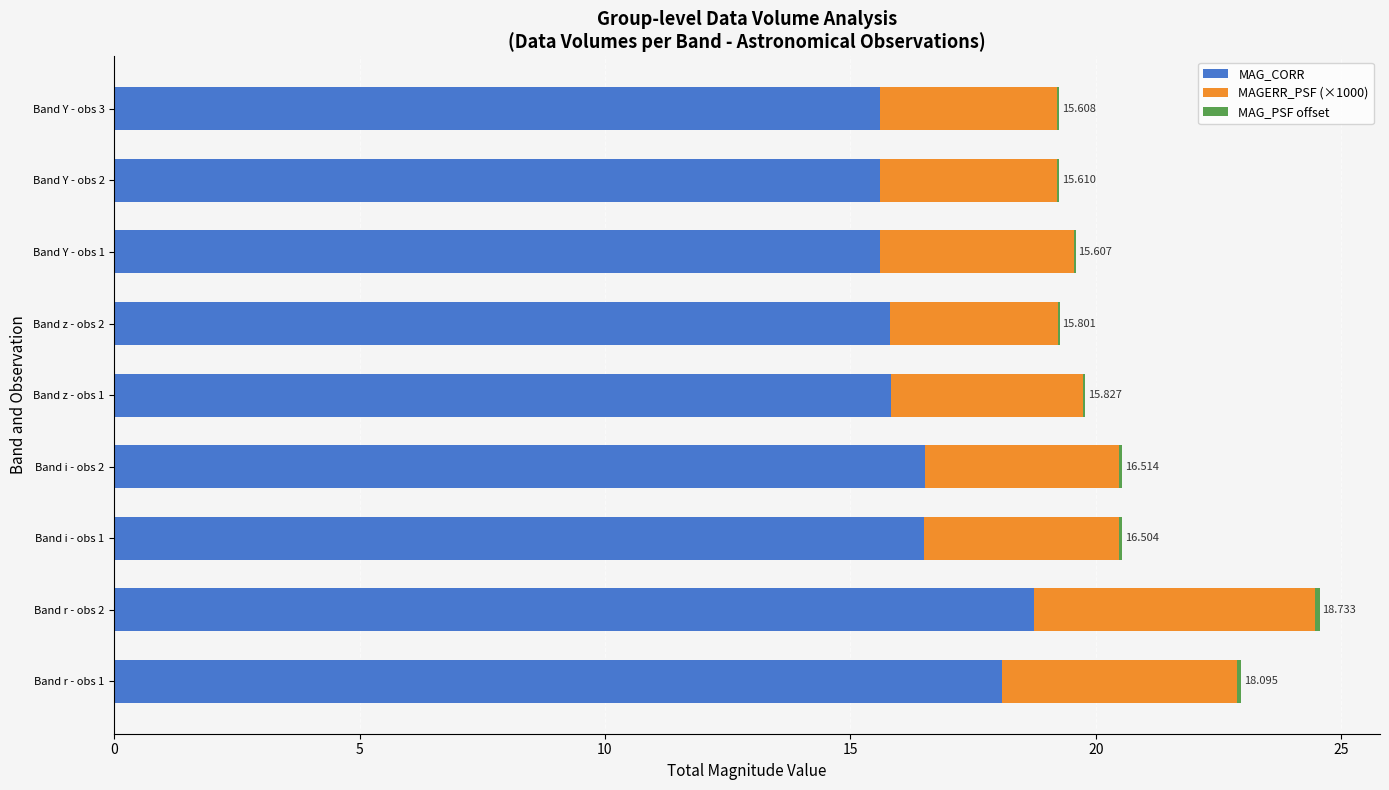

How many series are shown in this chart?

3